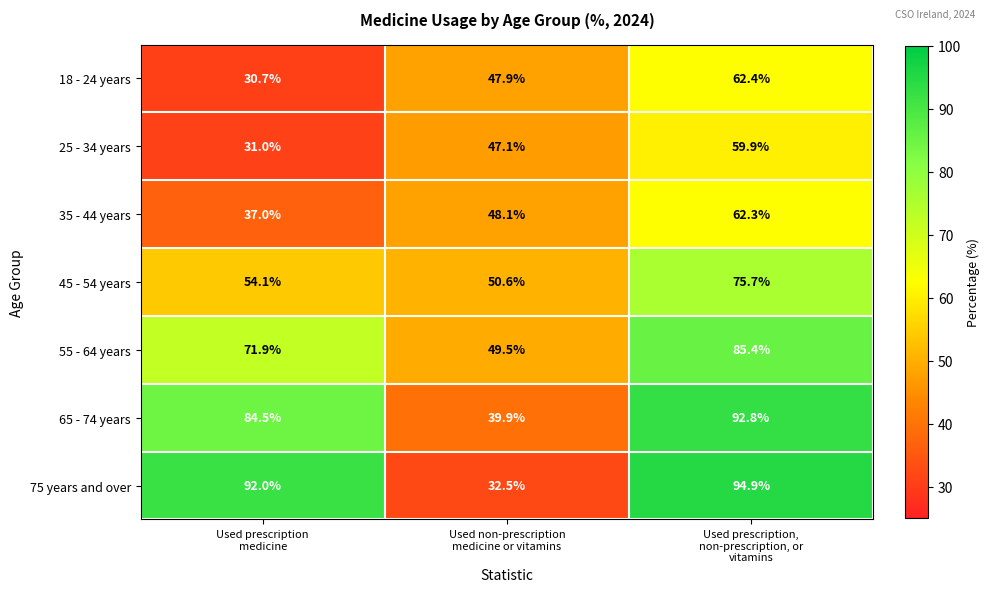

What is the smallest value displayed?

30.7